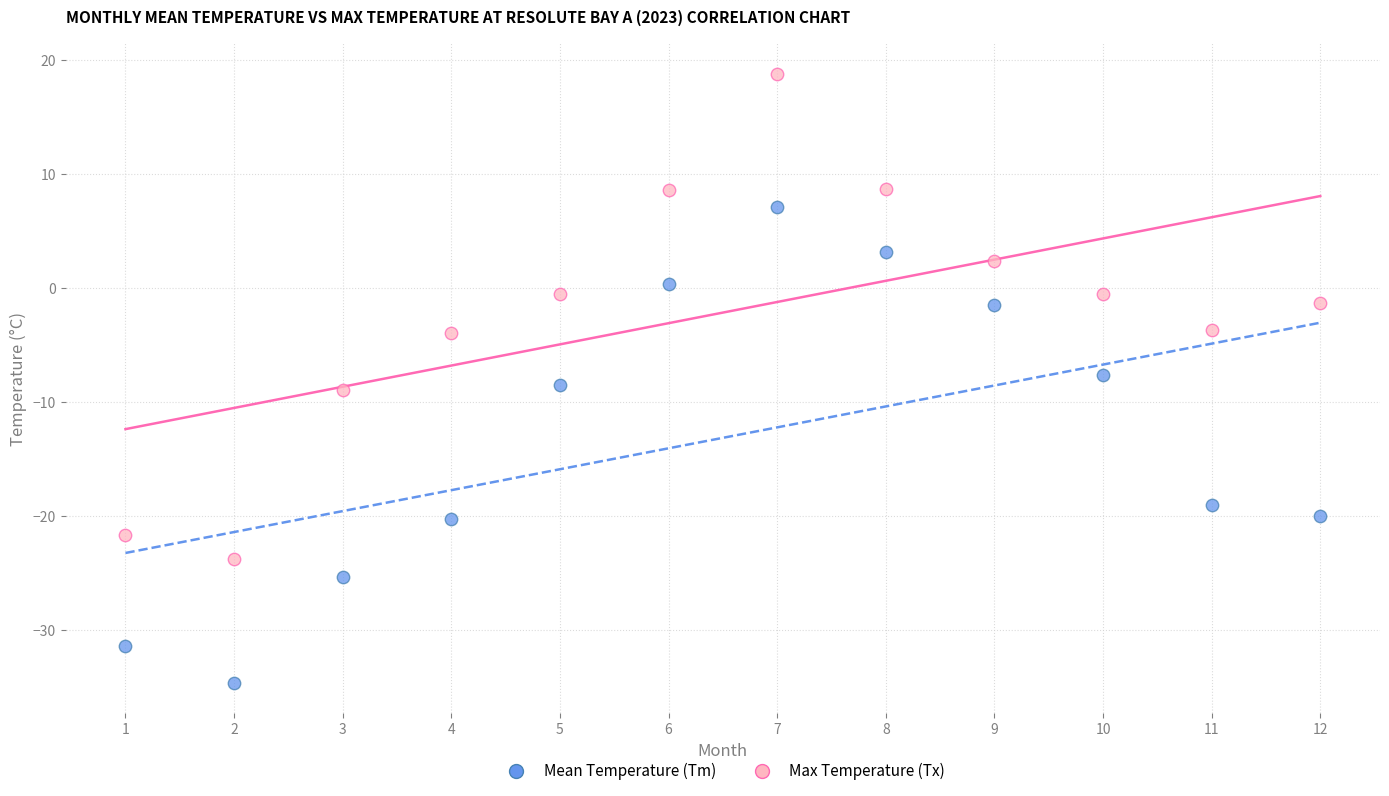

Across all data points, what is the range of X values (max minus min)?

11.0